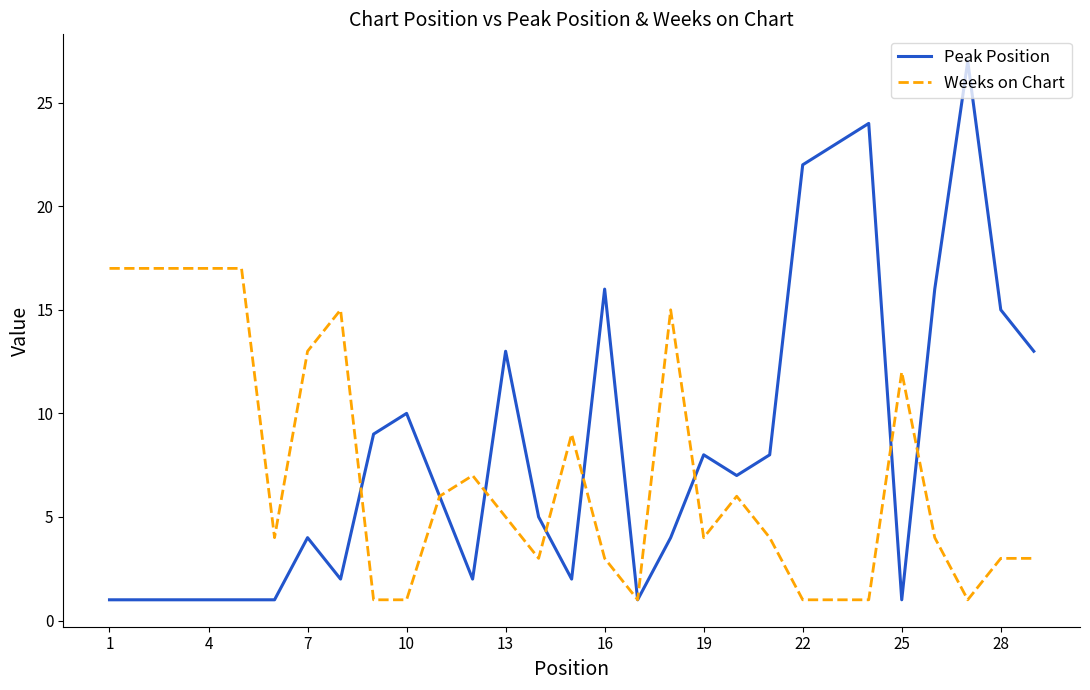

Which series has the widest spread of values?

Peak Position